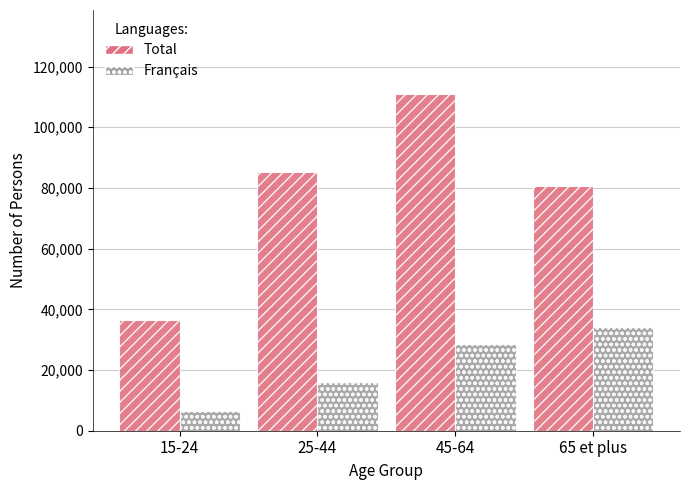

How many distinct data groups are displayed?

2